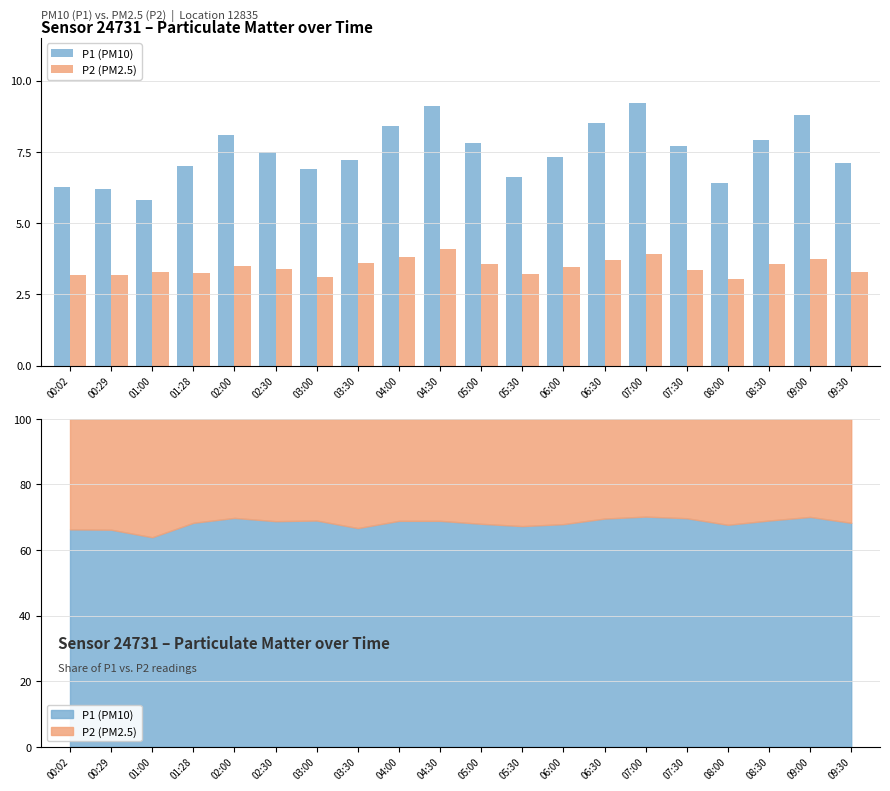

The P1 (PM10) series shows 14.8 at 09:00. True or false?

False